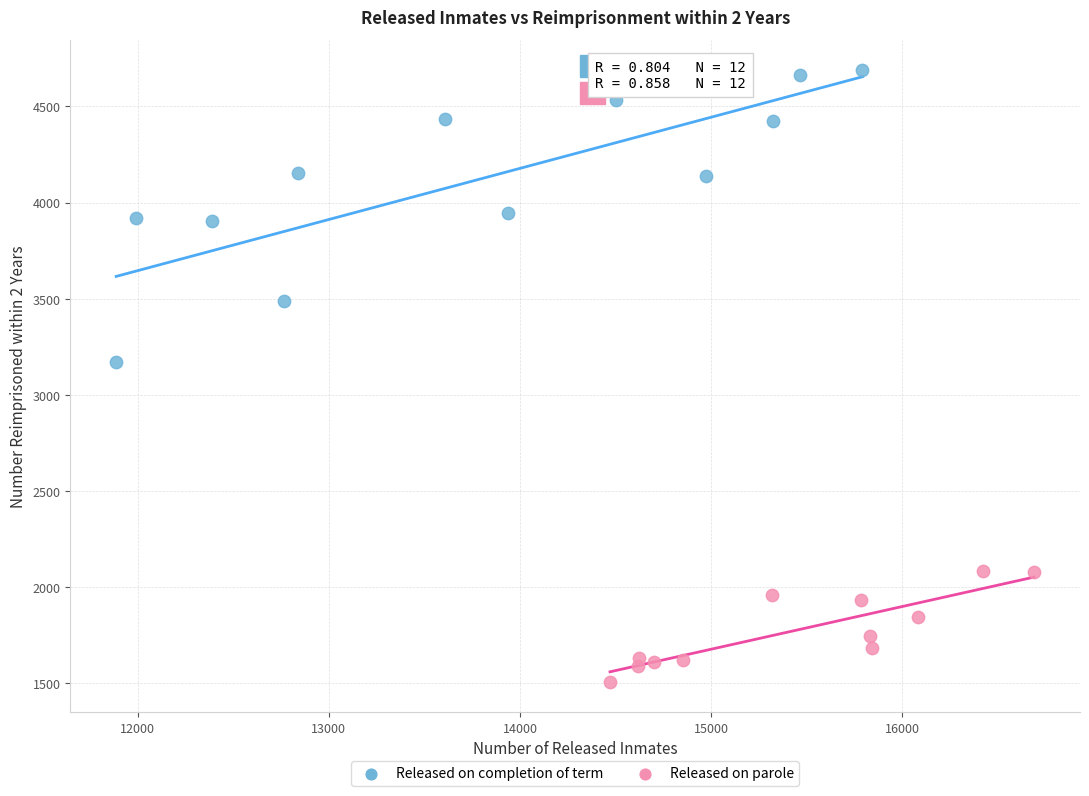

Which series has the widest spread of Y values?

Released on completion of term